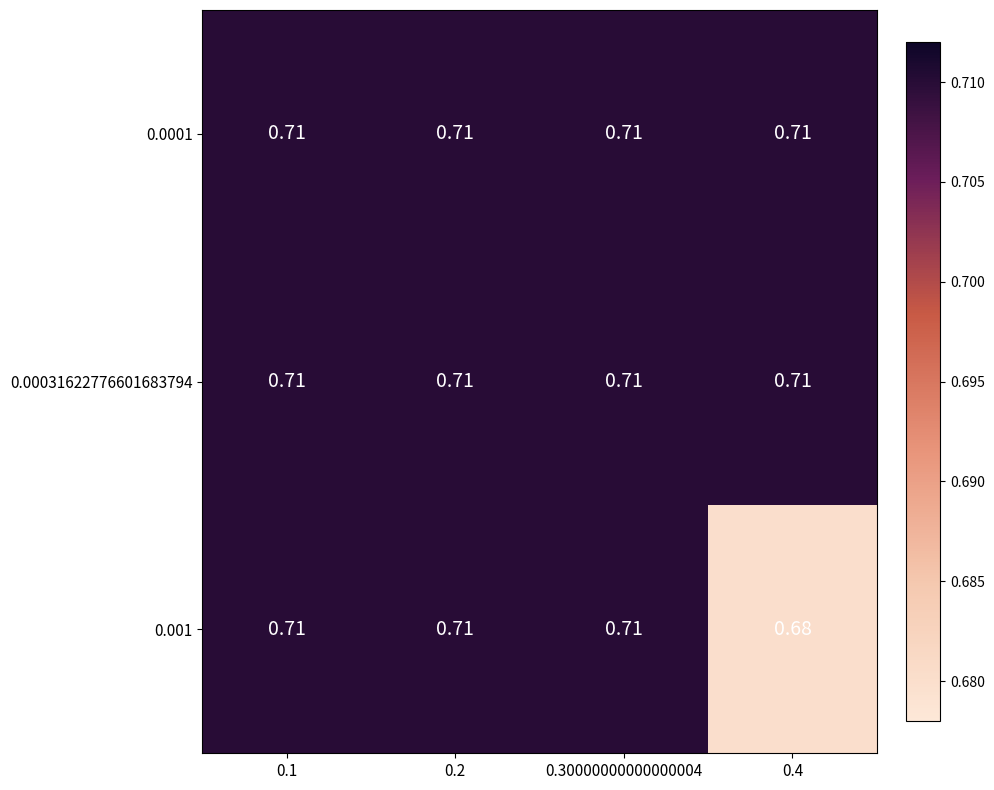

Which series has the largest range (max minus min)?

0.001